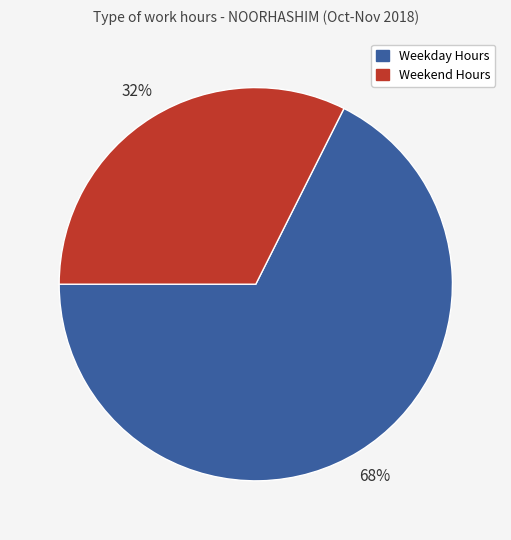

To the nearest percent, what is the average slice percentage?

50%